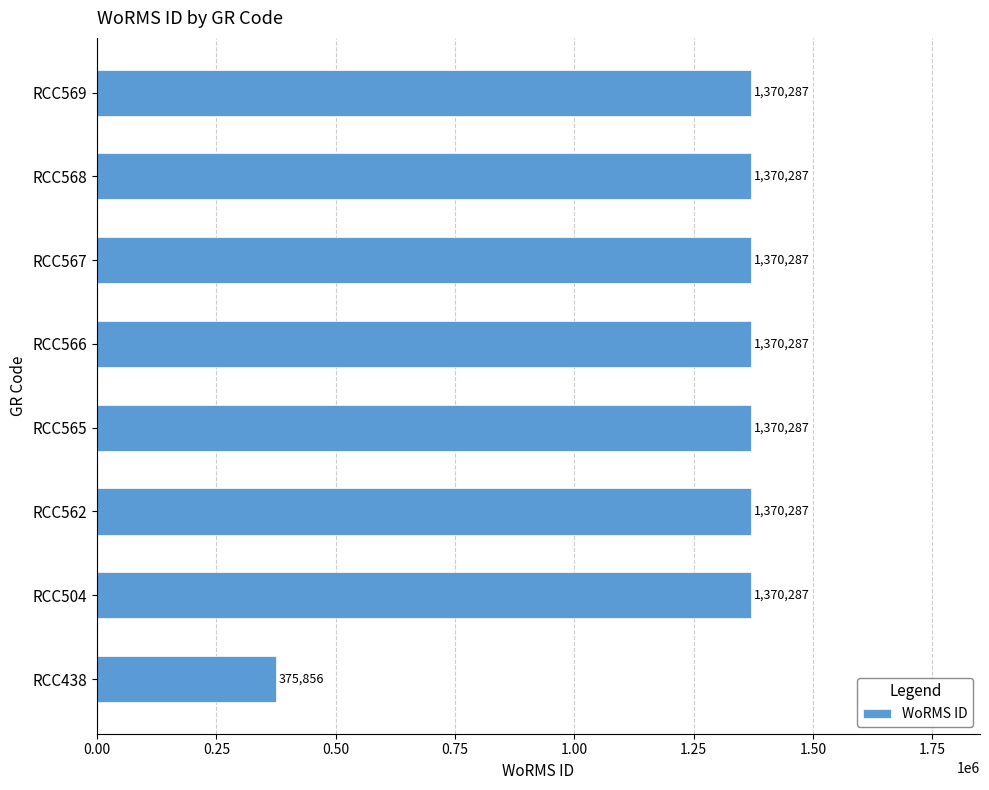

The value at RCC504 is 2262174. True or false?

False